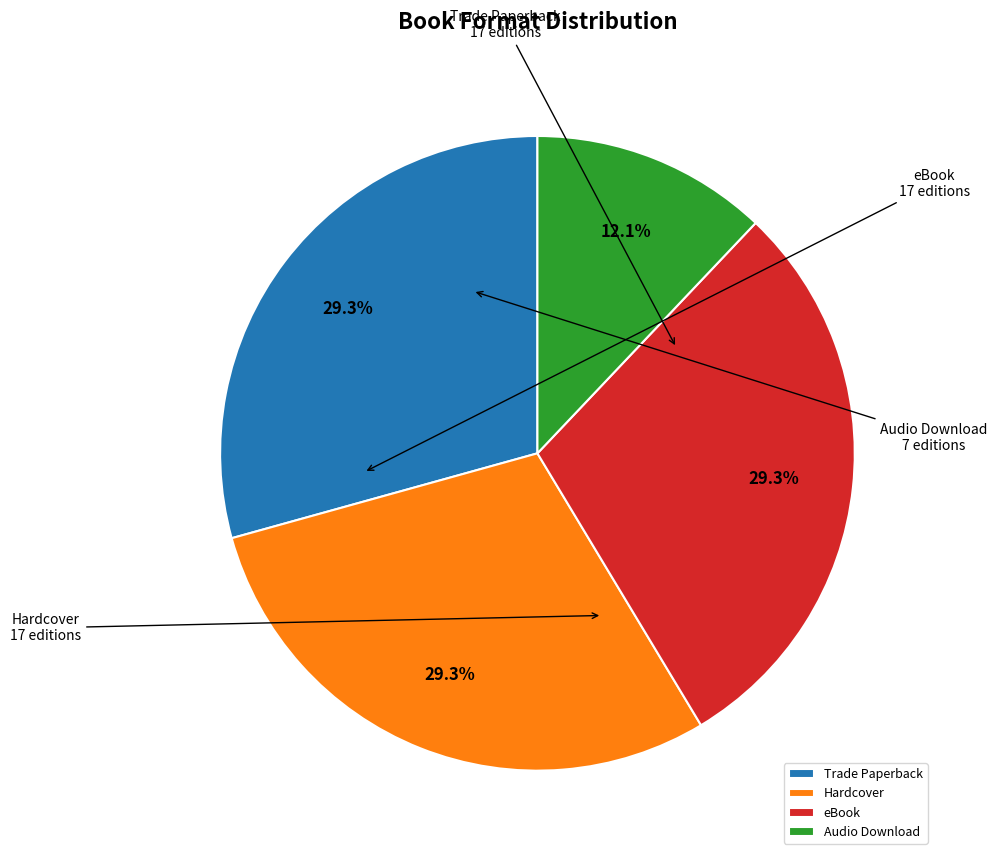

Do Audio Download and Hardcover together represent more than half of the pie?

No